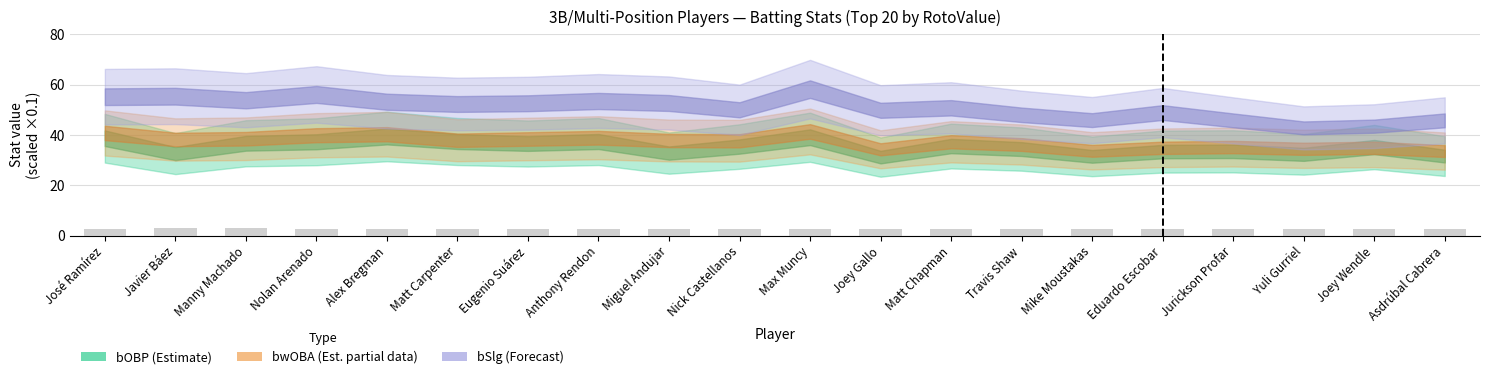

What is the minimum value shown in the chart?

2.4